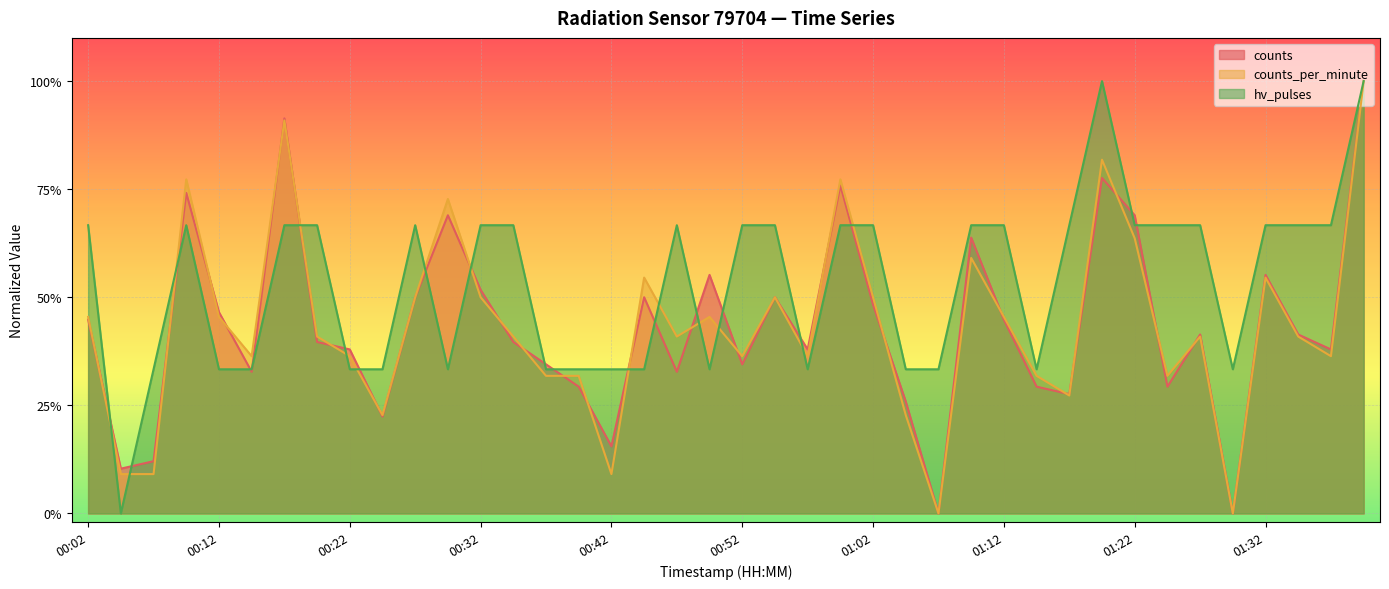

Reading right to left, list all the values displayed in this chart.

counts_per_minute: 01:39=1.0	01:37=0.4	01:34=0.4	01:32=0.5	01:29=0.0	01:27=0.4	01:24=0.3	01:22=0.6	01:19=0.8	01:17=0.3	01:14=0.3	01:12=0.5	01:09=0.6	01:07=0.0	01:04=0.2	01:02=0.5	00:59=0.8	00:57=0.4	00:54=0.5	00:52=0.4	00:49=0.5	00:47=0.4	00:44=0.5	00:42=0.1	00:39=0.3	00:37=0.3	00:34=0.4	00:32=0.5	00:29=0.7	00:27=0.5	00:24=0.2	00:22=0.4	00:19=0.4	00:17=0.9	00:14=0.4	00:12=0.5	00:09=0.8	00:07=0.1	00:04=0.1	00:02=0.5
hv_pulses: 01:39=1.0	01:37=0.7	01:34=0.7	01:32=0.7	01:29=0.3	01:27=0.7	01:24=0.7	01:22=0.7	01:19=1.0	01:17=0.7	01:14=0.3	01:12=0.7	01:09=0.7	01:07=0.3	01:04=0.3	01:02=0.7	00:59=0.7	00:57=0.3	00:54=0.7	00:52=0.7	00:49=0.3	00:47=0.7	00:44=0.3	00:42=0.3	00:39=0.3	00:37=0.3	00:34=0.7	00:32=0.7	00:29=0.3	00:27=0.7	00:24=0.3	00:22=0.3	00:19=0.7	00:17=0.7	00:14=0.3	00:12=0.3	00:09=0.7	00:07=0.3	00:04=0.0	00:02=0.7
counts: 01:39=1.0	01:37=0.4	01:34=0.4	01:32=0.6	01:29=0.0	01:27=0.4	01:24=0.3	01:22=0.7	01:19=0.8	01:17=0.3	01:14=0.3	01:12=0.4	01:09=0.6	01:07=0.0	01:04=0.3	01:02=0.5	00:59=0.8	00:57=0.4	00:54=0.5	00:52=0.3	00:49=0.6	00:47=0.3	00:44=0.5	00:42=0.2	00:39=0.3	00:37=0.3	00:34=0.4	00:32=0.5	00:29=0.7	00:27=0.5	00:24=0.2	00:22=0.4	00:19=0.4	00:17=0.9	00:14=0.3	00:12=0.5	00:09=0.7	00:07=0.1	00:04=0.1	00:02=0.4